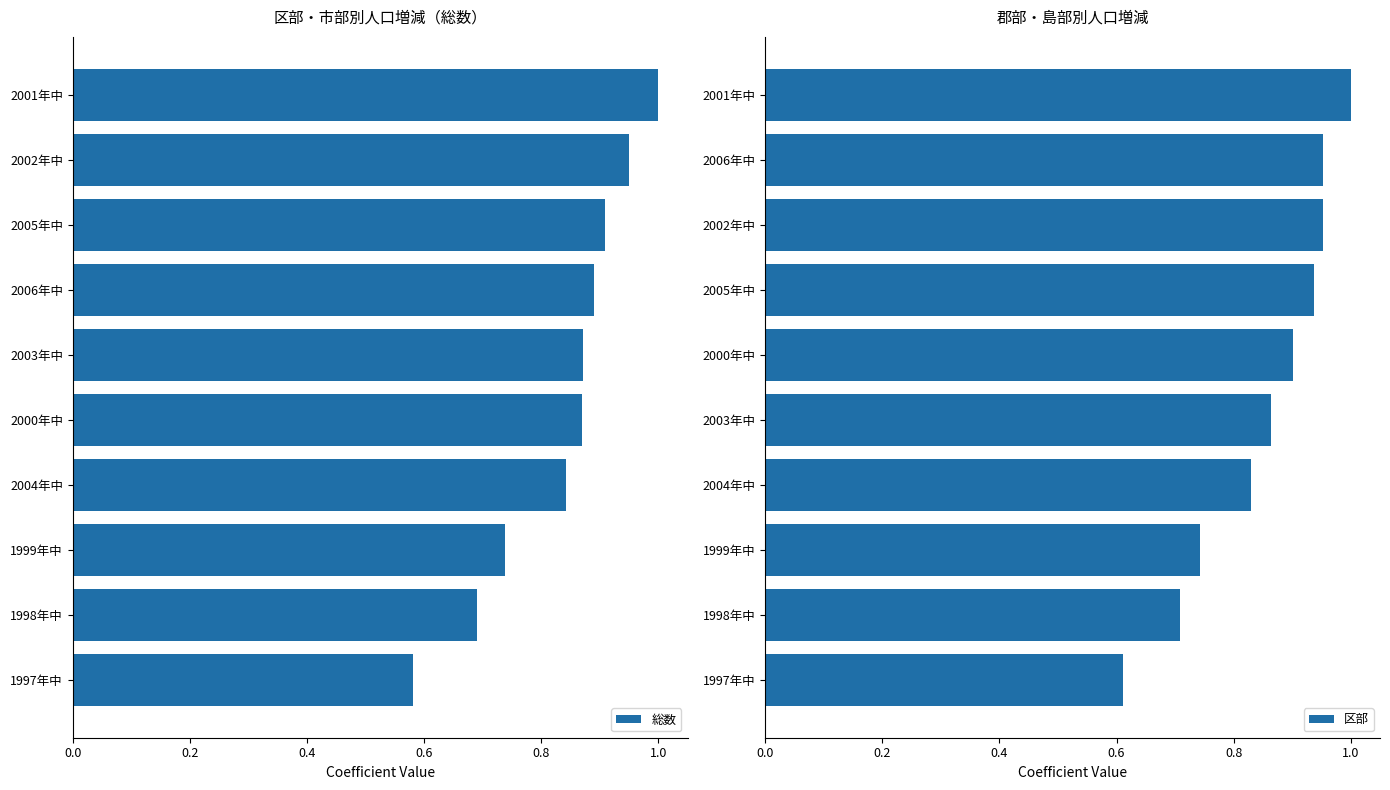

Which series has the largest range (max minus min)?

総数